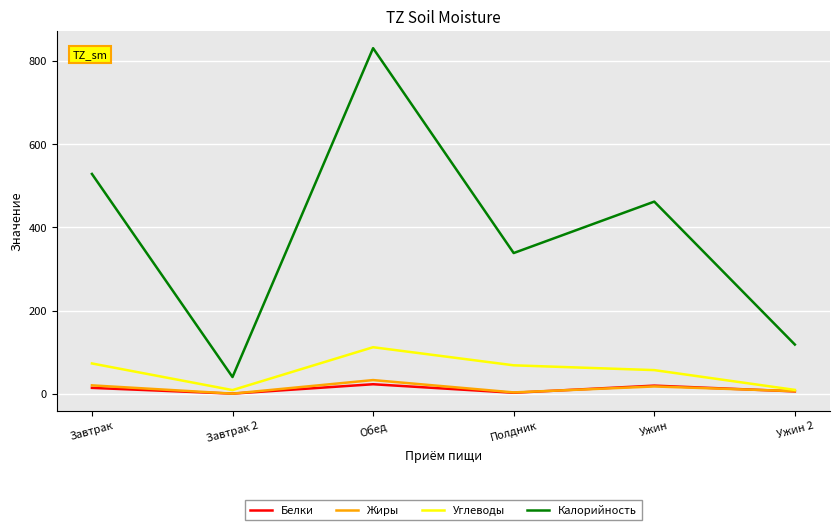

At how many categories does at least one series exceed 723?

1